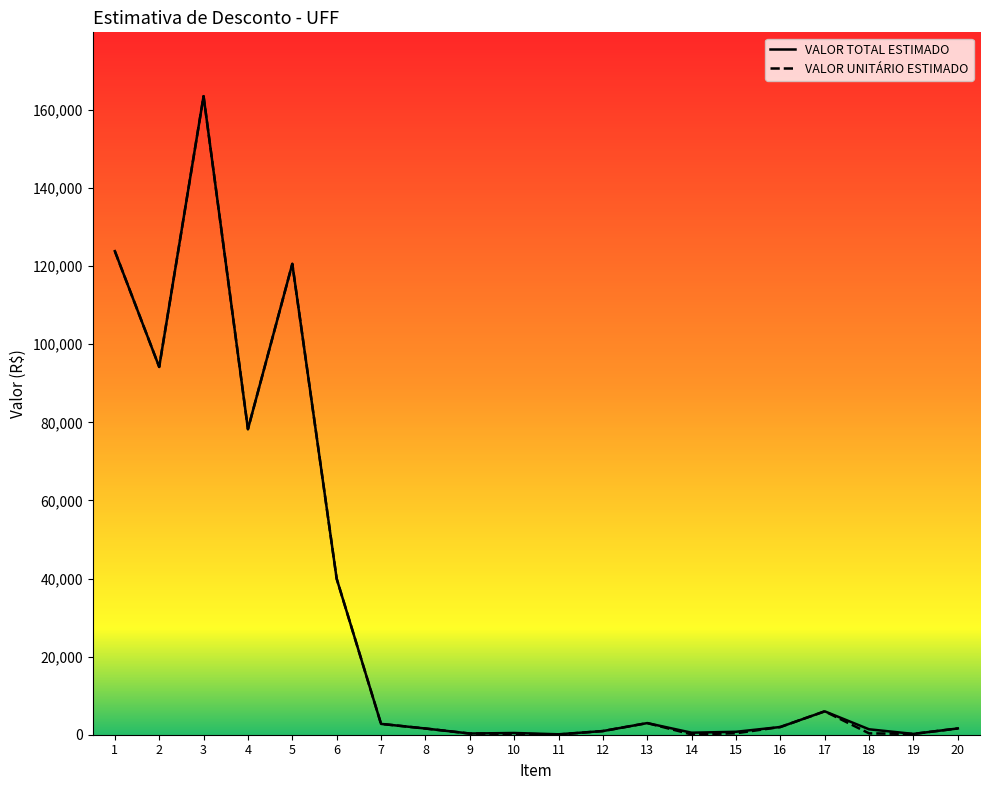

How many lines are shown in the chart?

2